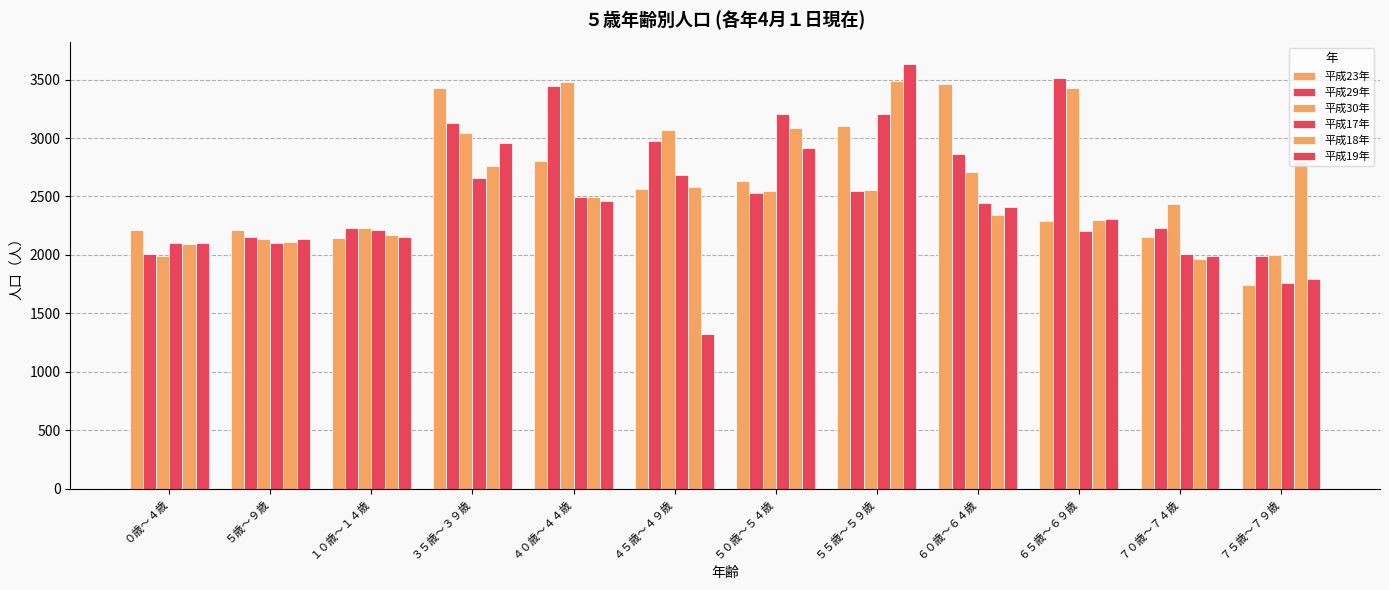

What is the difference between the maximum and minimum values in the 平成19年 series?

2310